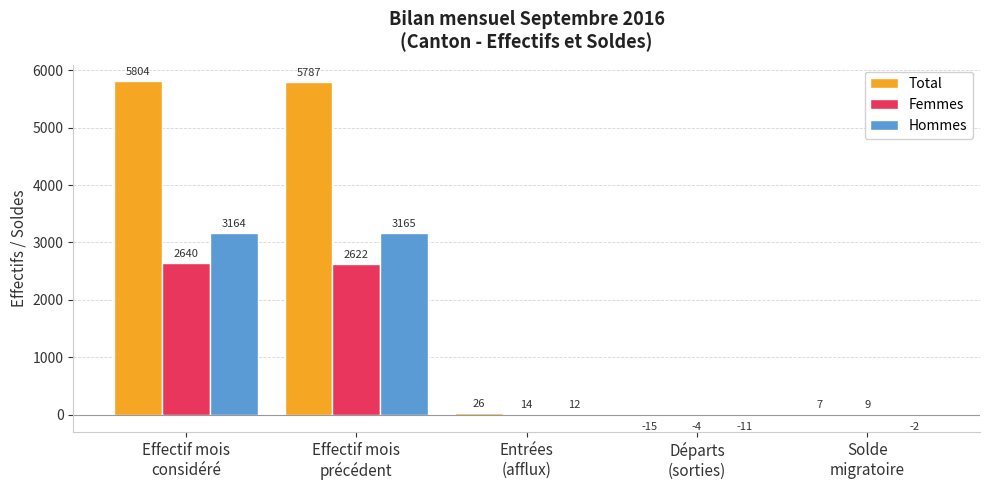

At which label does Total first exceed 26?

Effectif mois
considéré